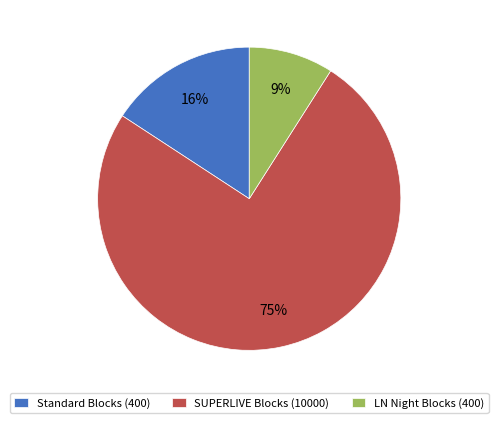

What percentage is the Standard Blocks (400) slice, to the nearest percent?

16%